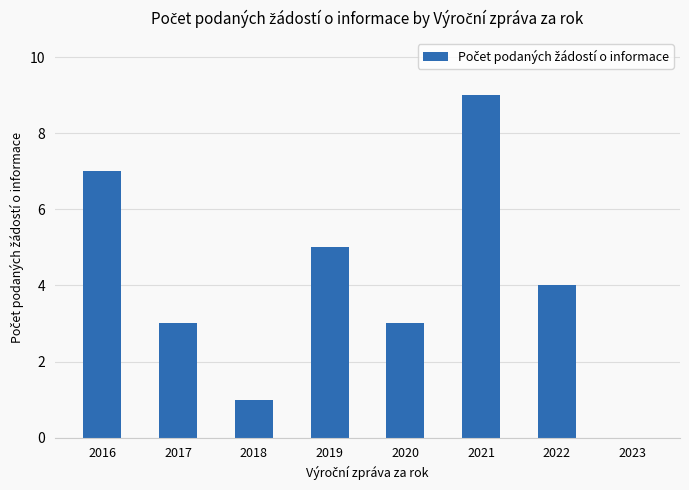

Which label corresponds to the largest value in the chart?

2021